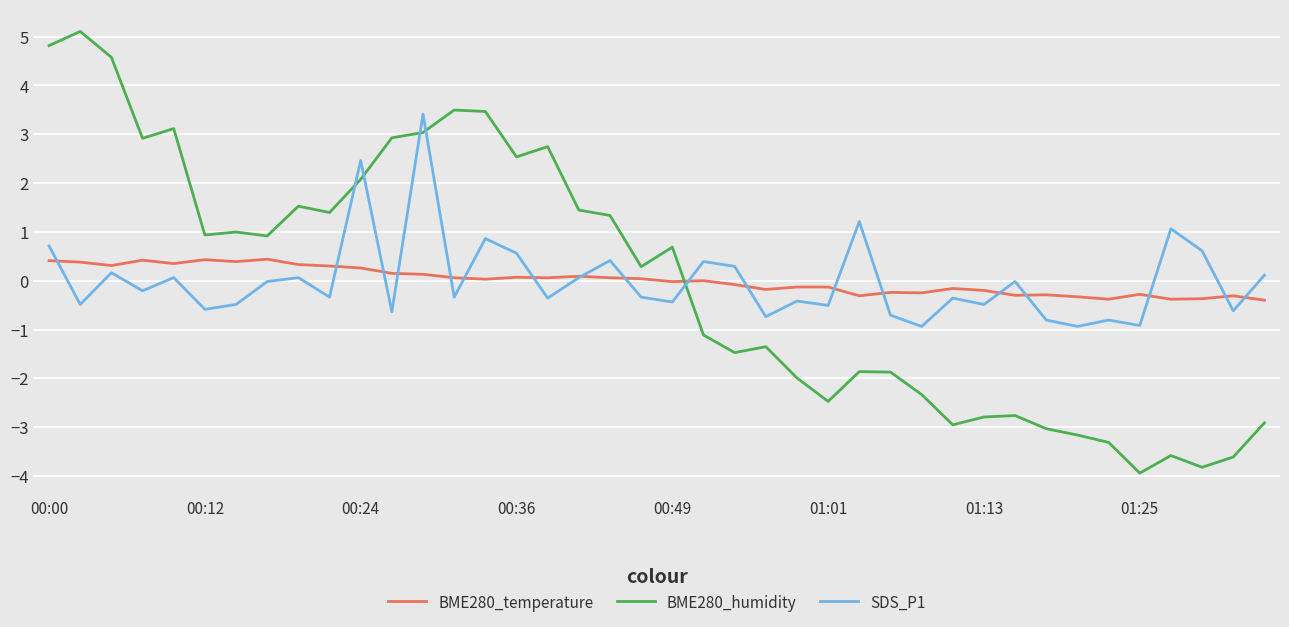

List the series in order of their peak value, highest first.

BME280_humidity, SDS_P1, BME280_temperature